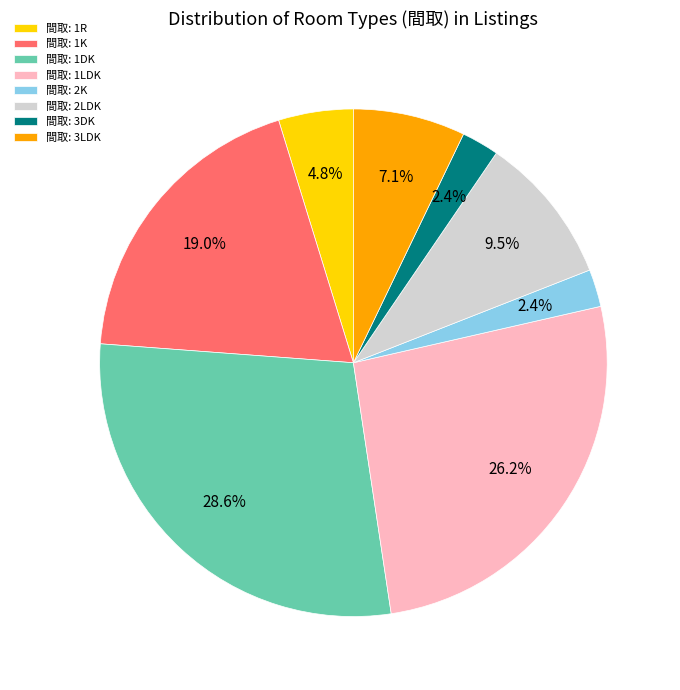

Is the sum of 間取: 2LDK and 間取: 1DK greater than half?

No